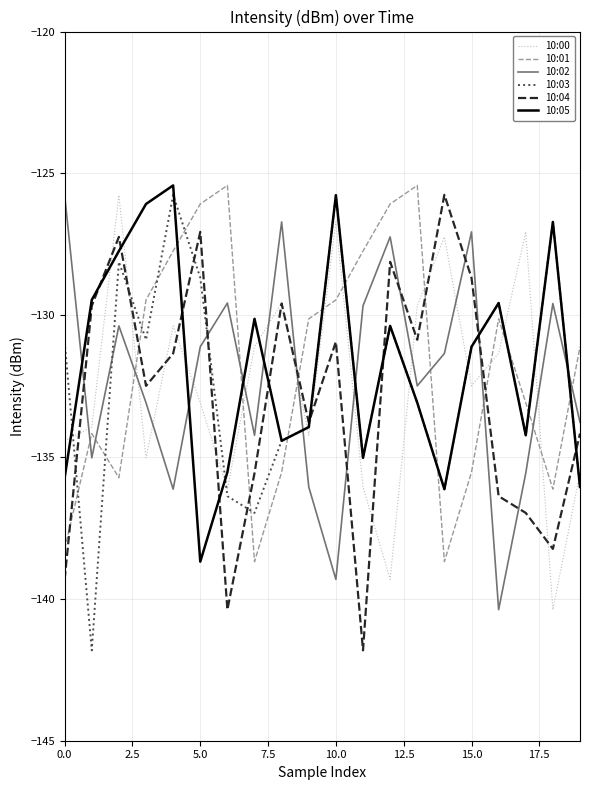

What is the average value of the 10:04 series?

-132.9